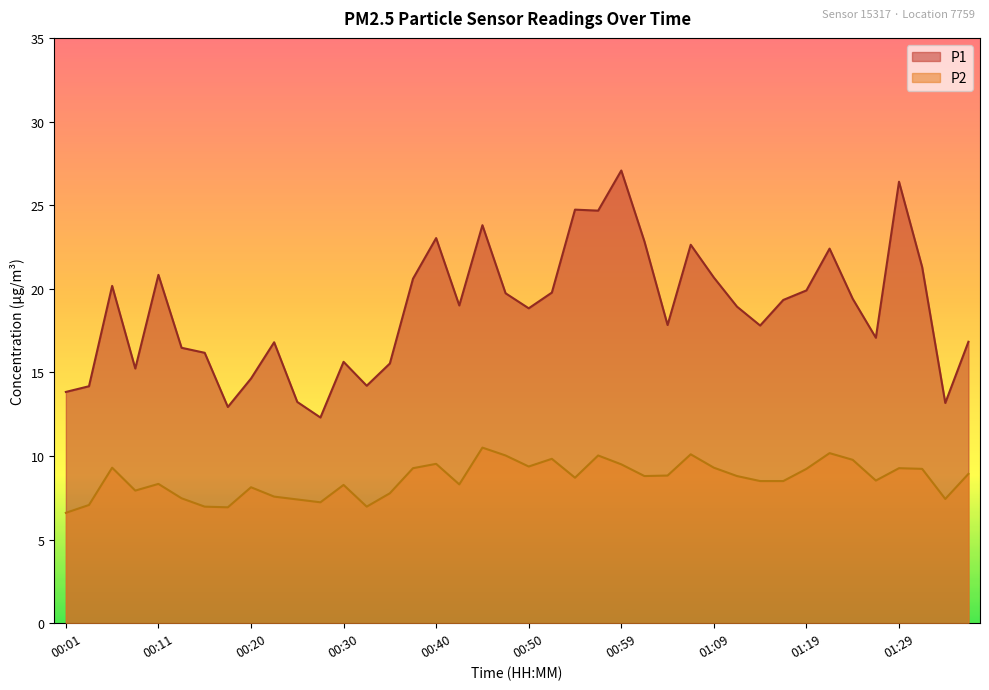

What is the minimum value for P1?

12.3